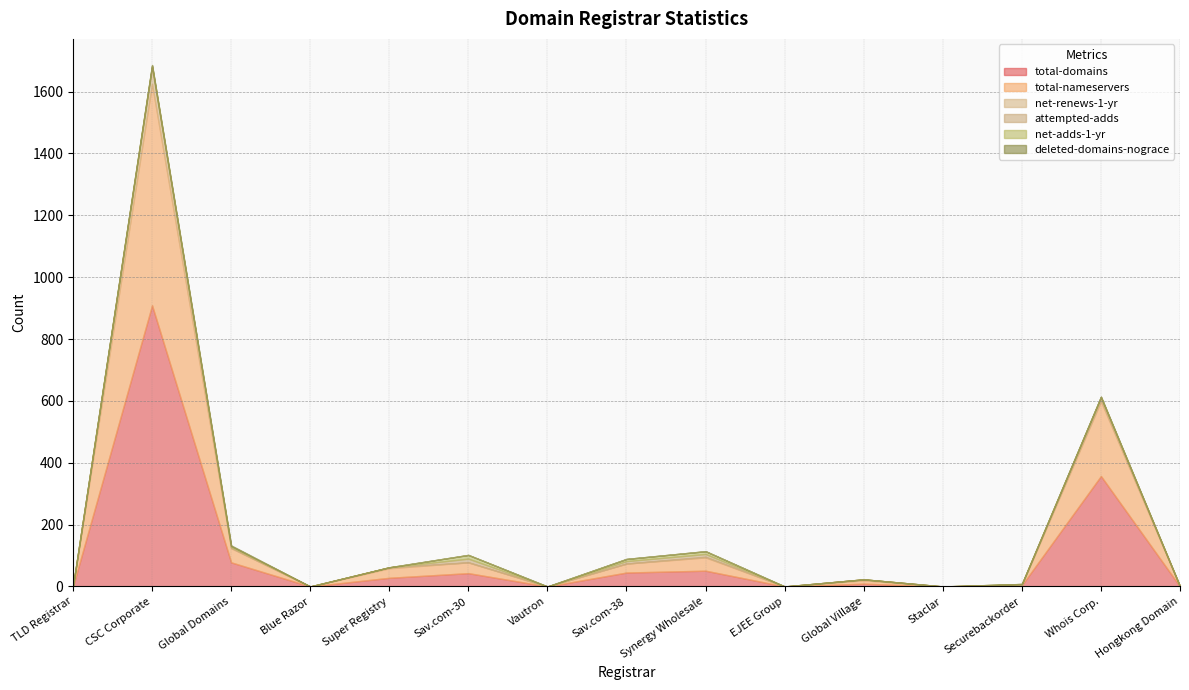

The value of total-domains at Global Village is 12. True or false?

False